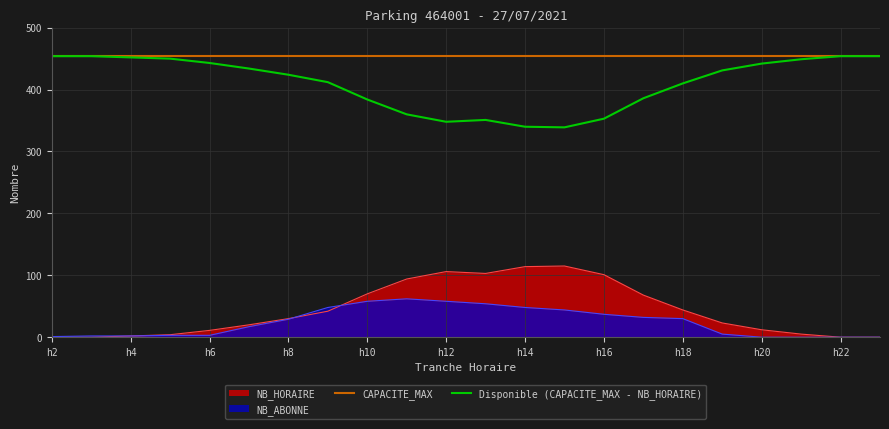

How many data points in Disponible (CAPACITE_MAX - NB_HORAIRE) are above 431?

10